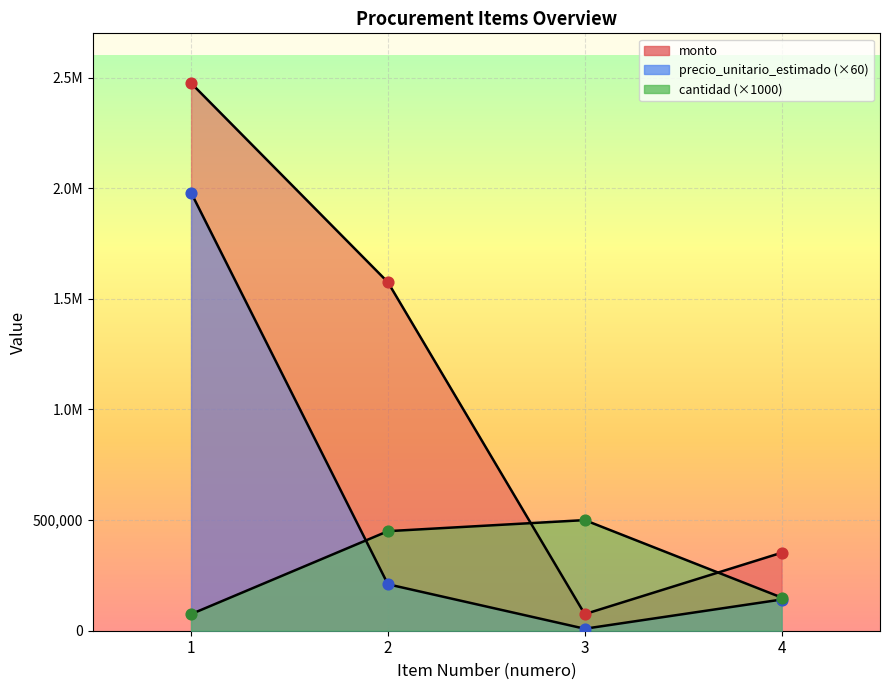

At which category is the sum across all series the highest?

1